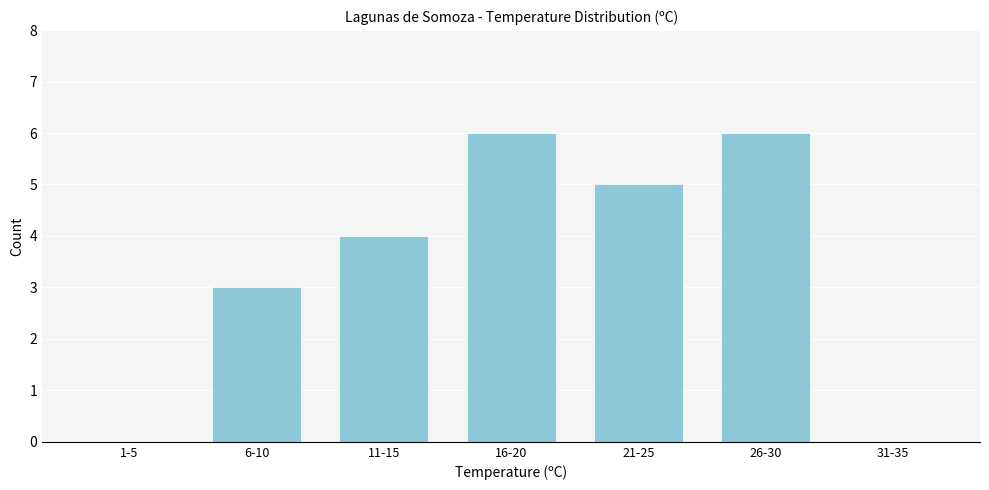

Reading right to left, extract all data points from this chart.

31-35=0	26-30=6	21-25=5	16-20=6	11-15=4	6-10=3	1-5=0